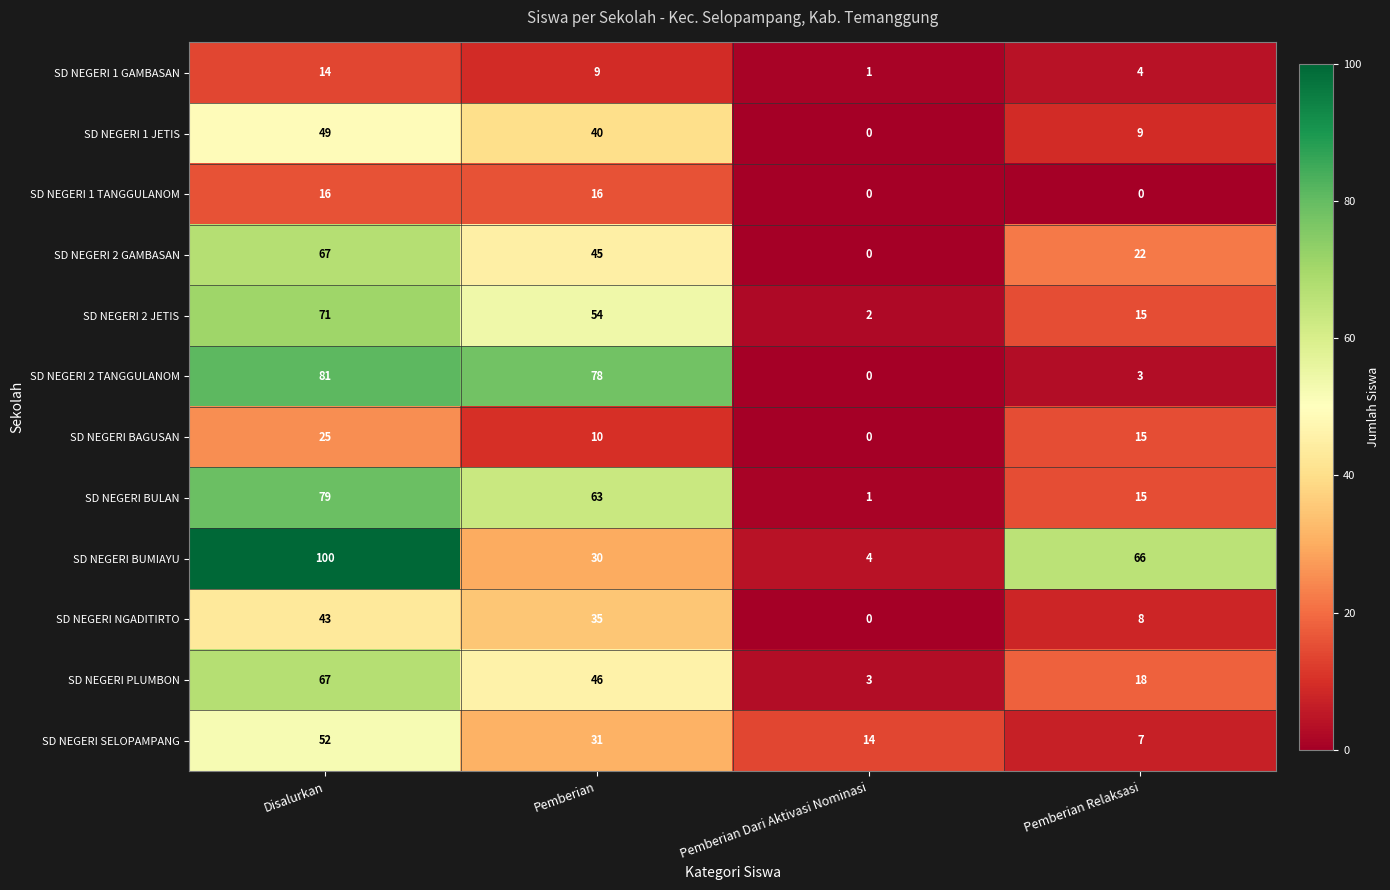

What is the difference between the maximum and minimum values in the SD NEGERI NGADITIRTO series?

43